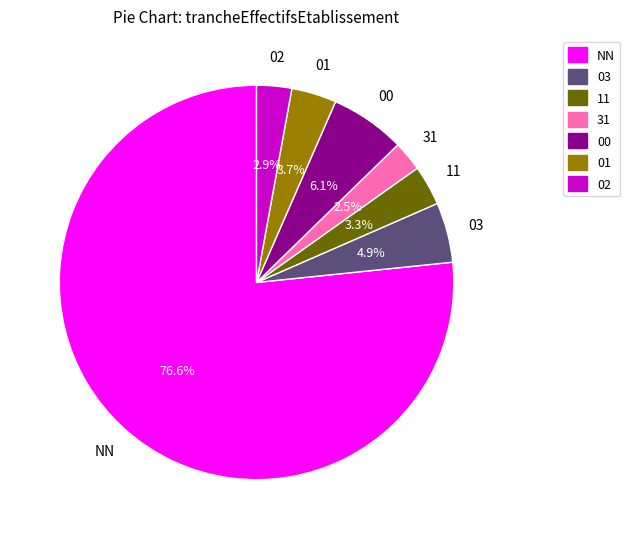

Is there a majority slice in this chart?

Yes